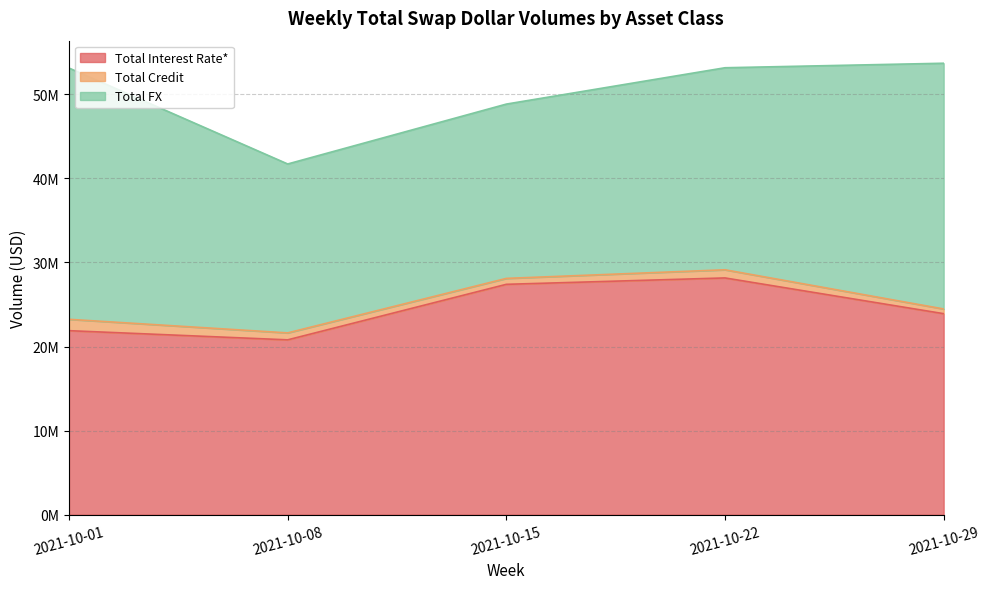

Which series has the largest total across all categories?

Total FX